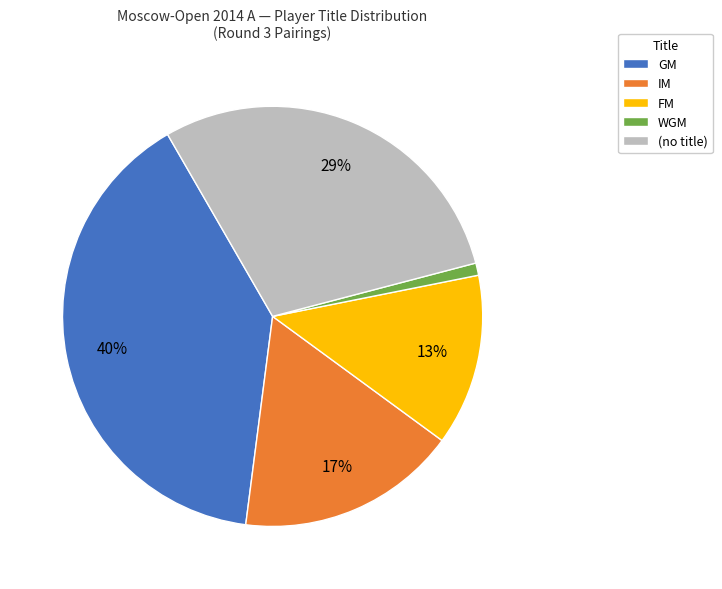

Count the number of slices in the pie.

5